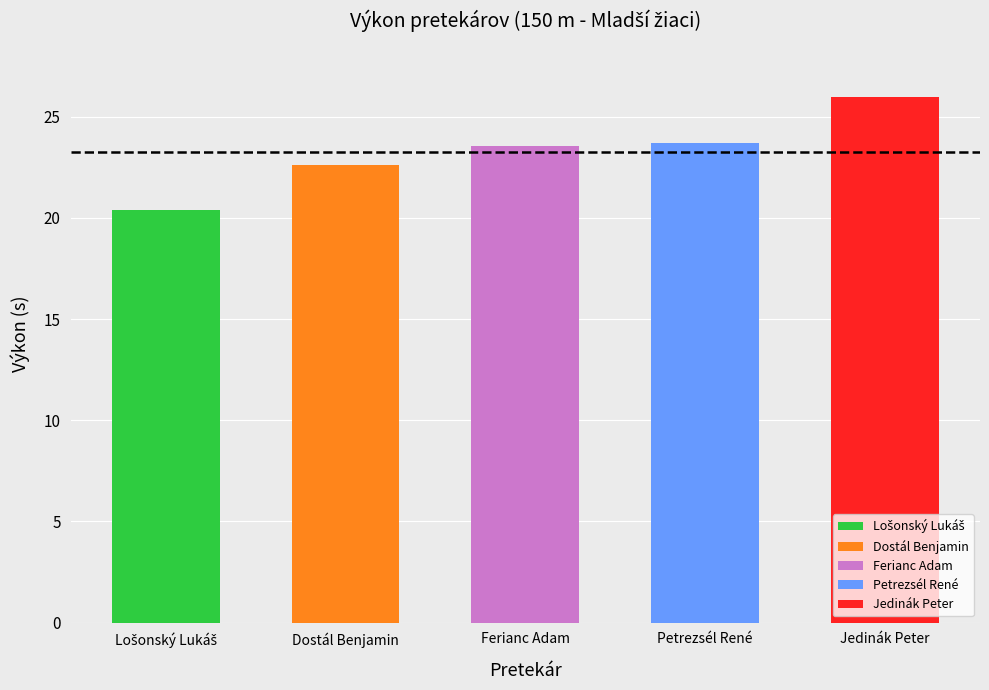

List the labels in order of value, largest first.

Jedinák Peter, Petrezsél René, Ferianc Adam, Dostál Benjamin, Lošonský Lukáš